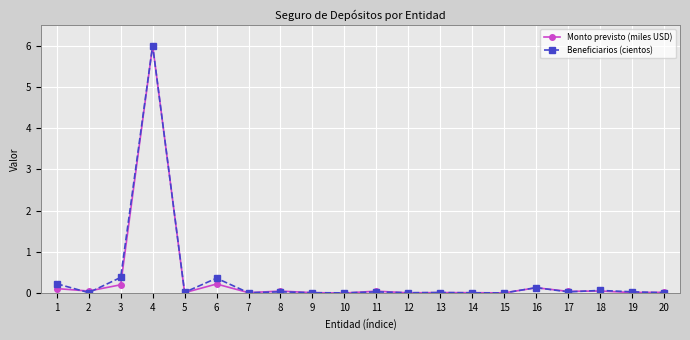

True or false: Monto previsto (miles USD) has more than 1 interior local peaks.

True